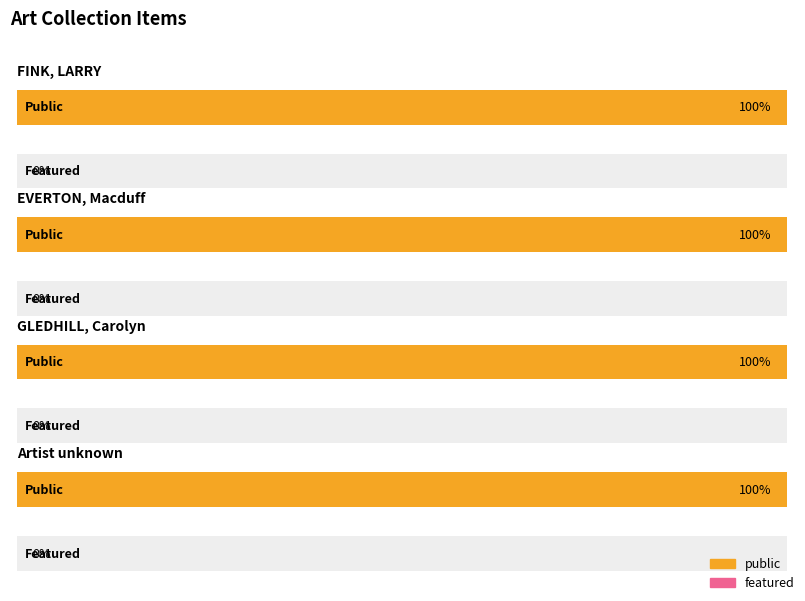

What is the highest value of the public series?

1